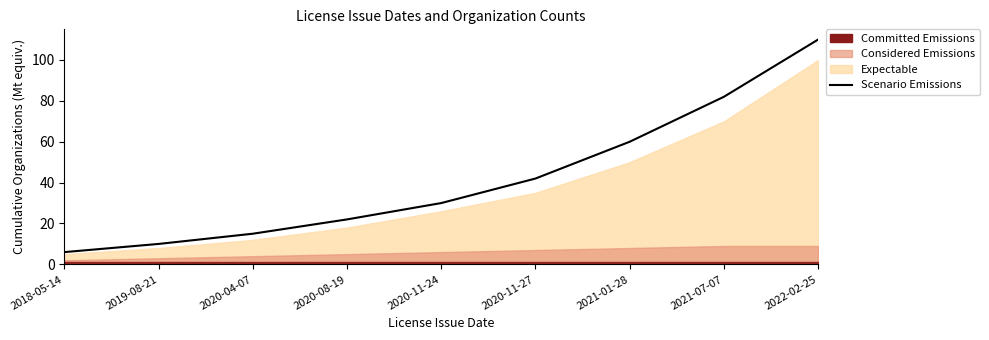

How many categories are shown in the chart?

9